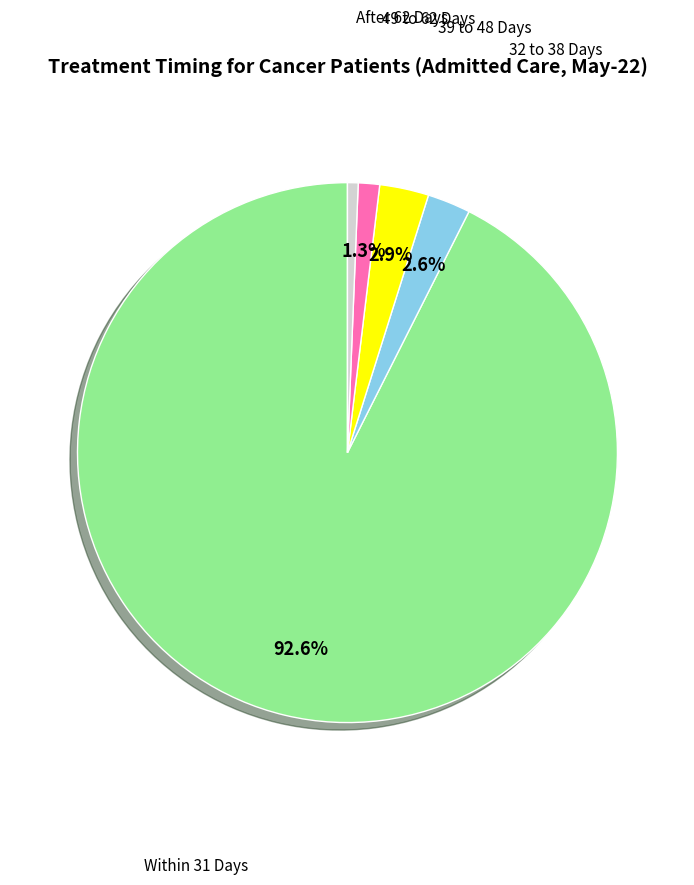

Is there any slice that represents more than half of the pie?

Yes